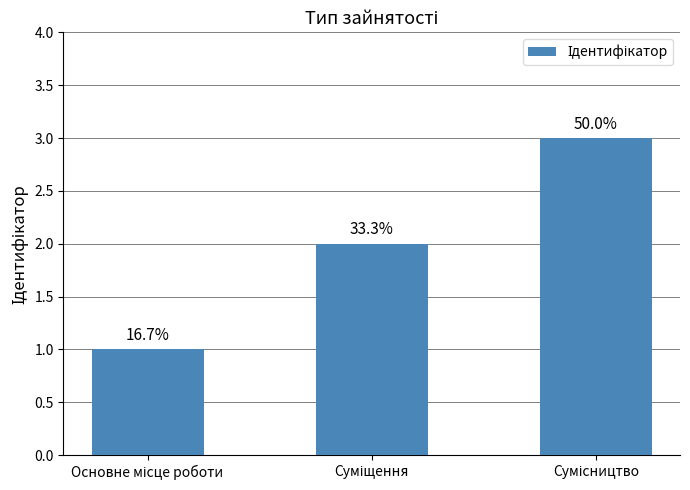

What is the difference between the maximum and second lowest values?

1